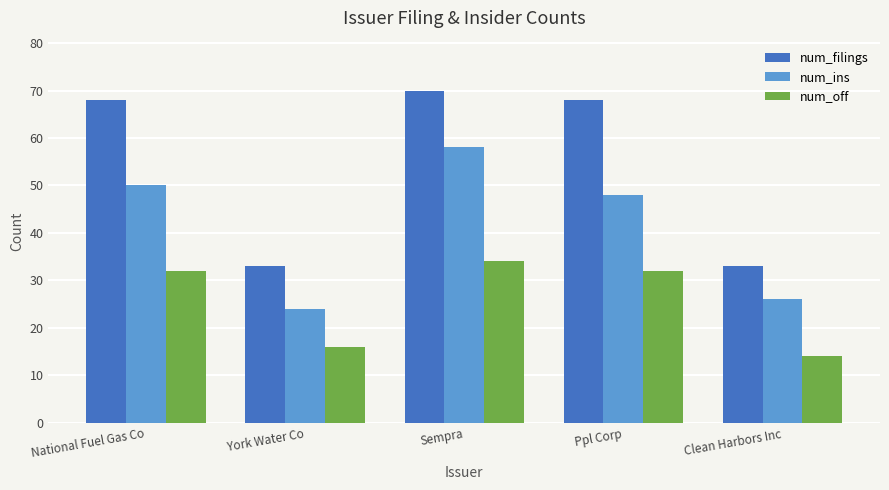

Which series has the largest total across all categories?

num_filings